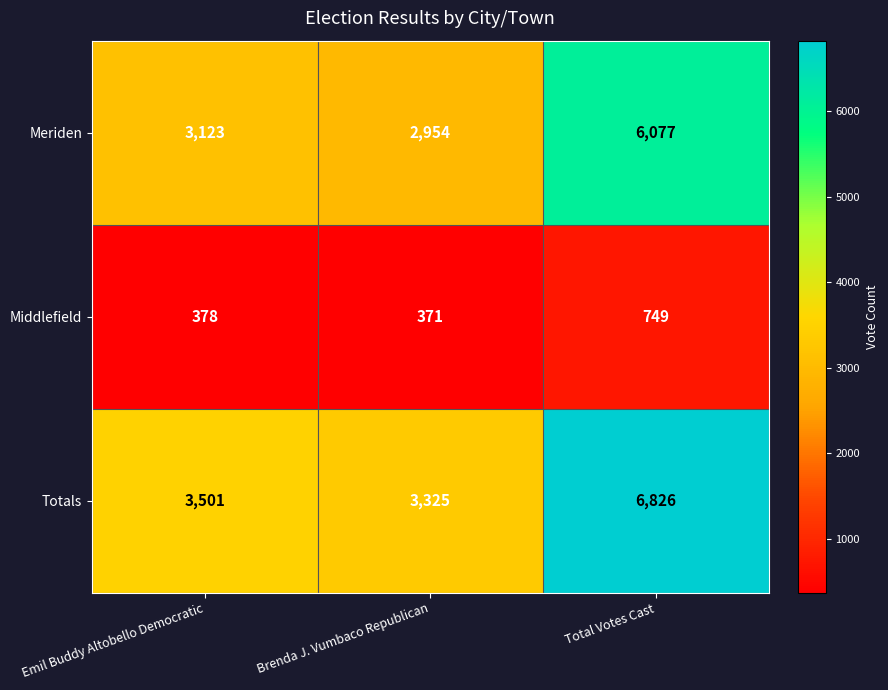

Between Emil Buddy Altobello Democratic and Brenda J. Vumbaco Republican, which series saw the biggest shift?

Totals